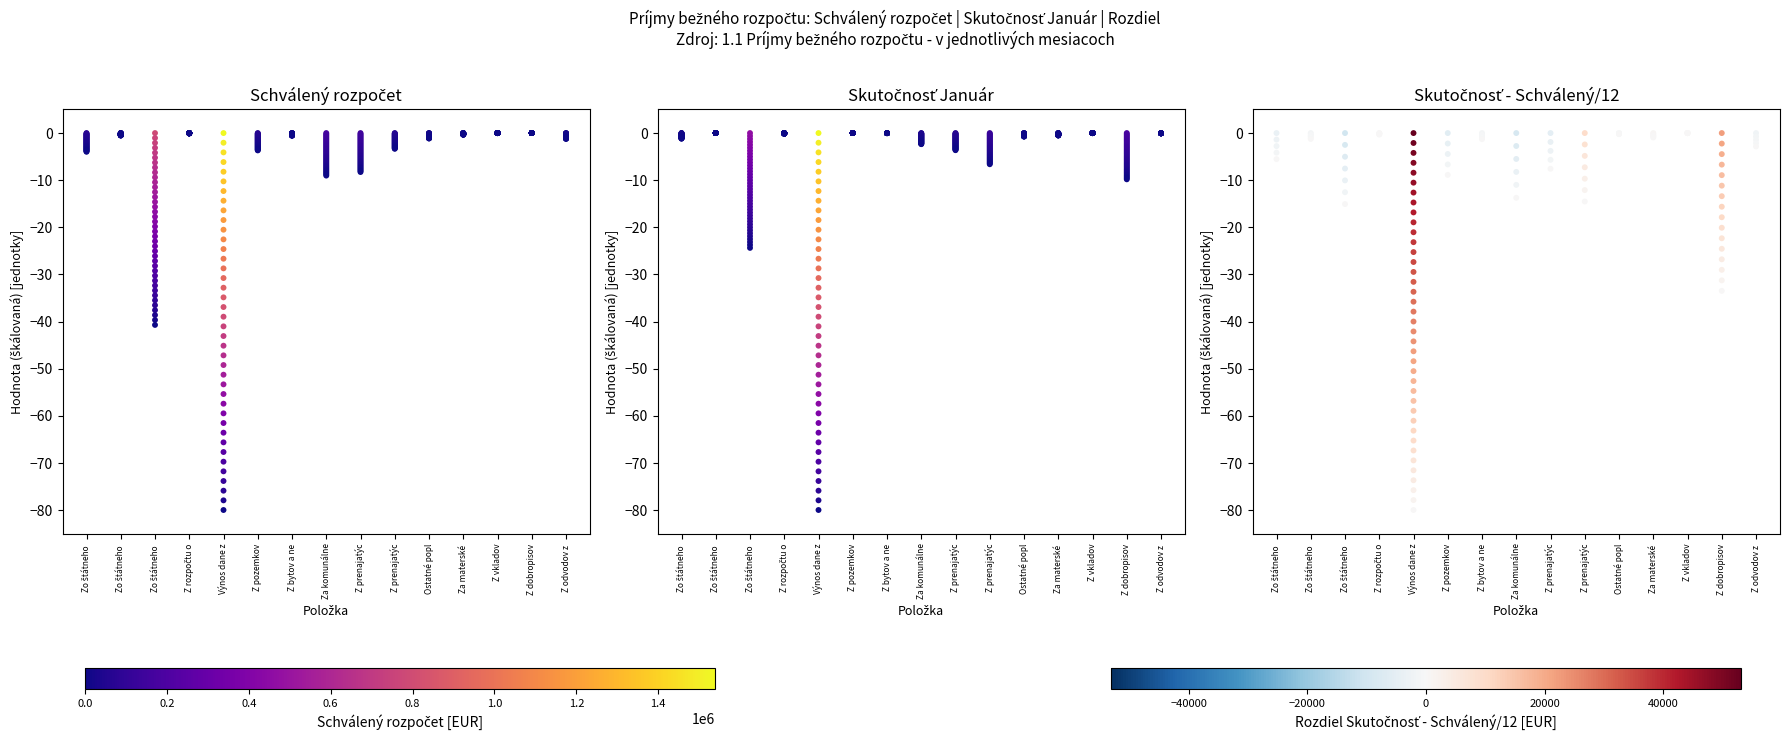

The value at Zo štátneho  is -3.3. True or false?

False